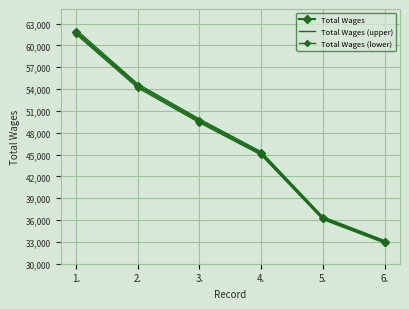

True or false: Total Wages (upper) has more than 0 points higher than both neighbors.

False